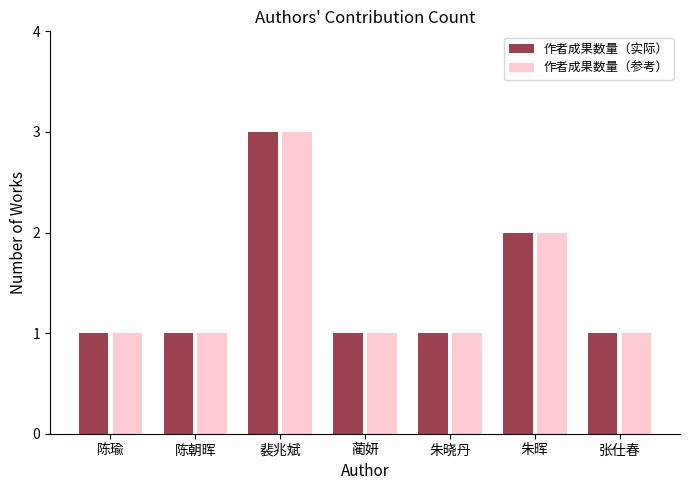

What is the value of the 作者成果数量（参考） bar at the 4th from the left?

1